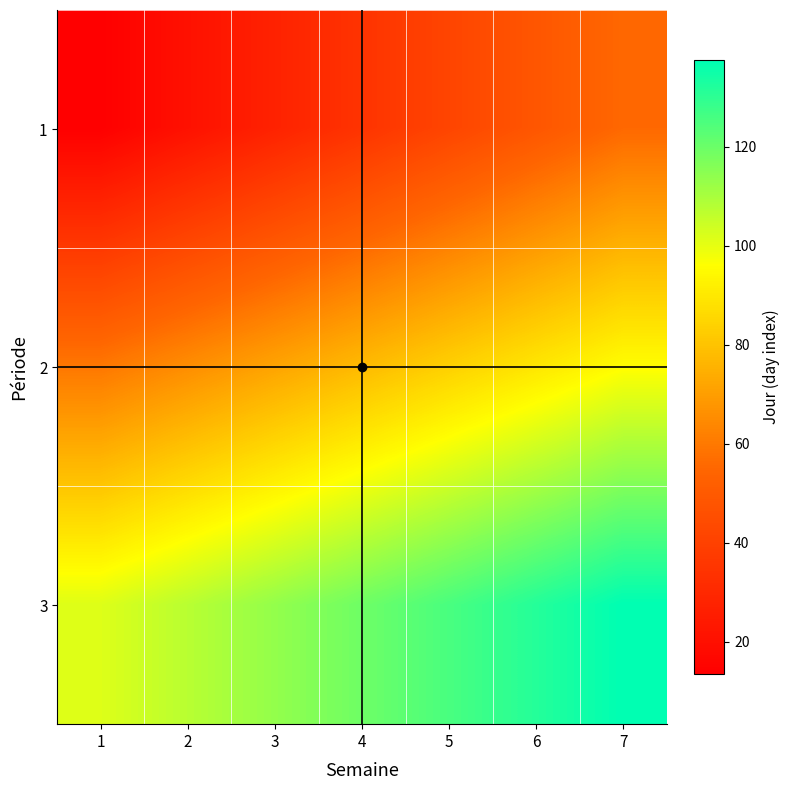

Reading right to left, list all the values displayed in this chart.

1: 7=55.5	6=48.5	5=41.5	4=34.5	3=27.5	2=20.5	1=13.5
2: 7=95.5	6=89.5	5=83.5	4=77.5	3=71.5	2=65.5	1=59.5
3: 7=137.5	6=131.5	5=125.5	4=119.5	3=113.5	2=107.5	1=101.5